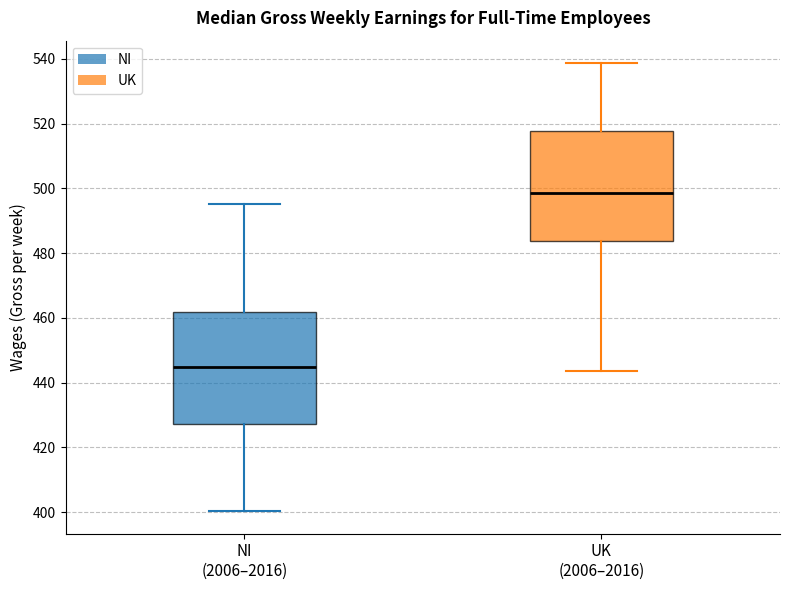

Where is the upper edge of the box for UK (2006–2016) on the y-axis? The values are not printed on the chart, so give them approximately, as read against the axis.

518